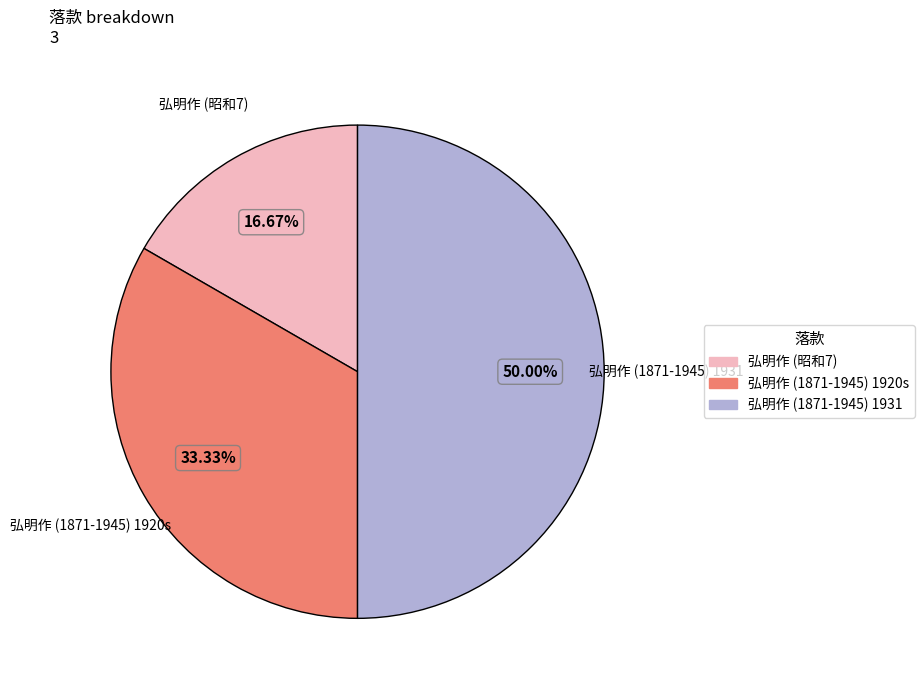

How many segments does this pie chart have?

3